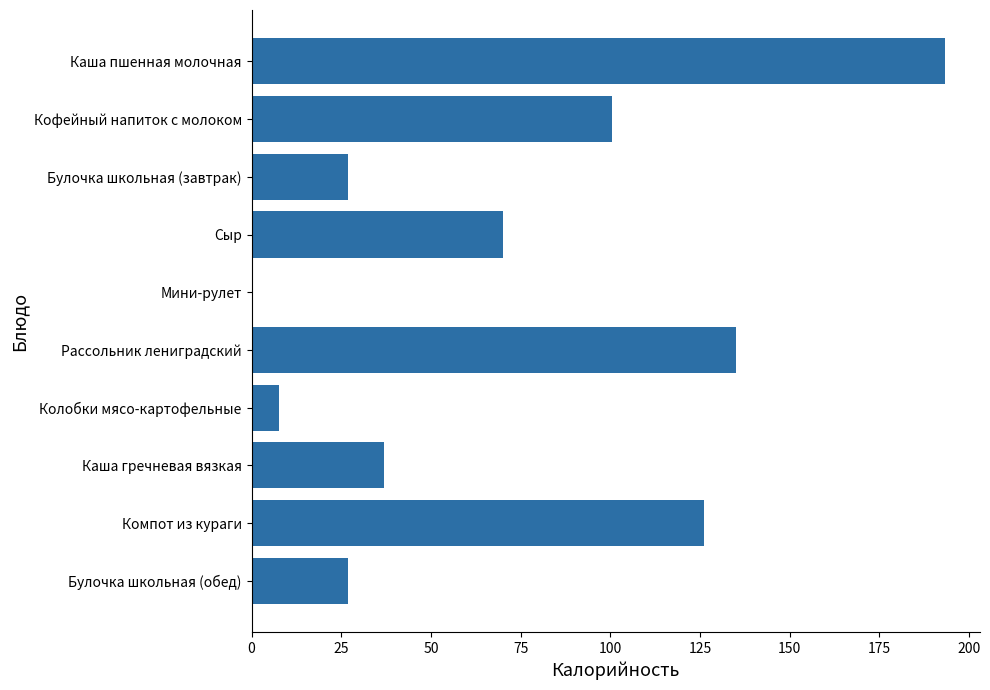

What is the ratio of the value at Компот из кураги to the value at Каша гречневая вязкая?

3.4